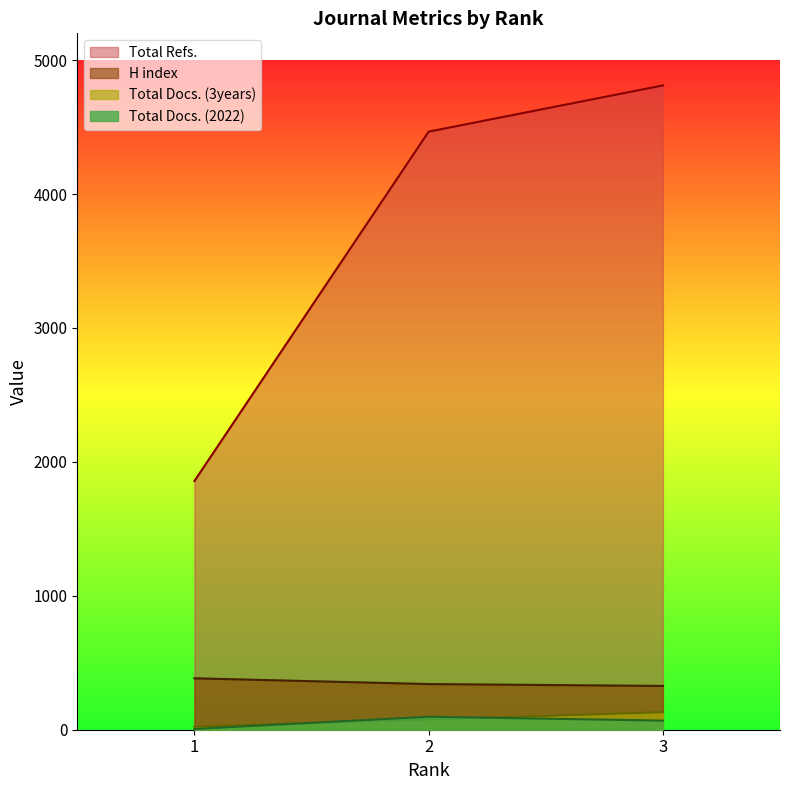

What is the minimum value for Total Docs. (3years)?

23